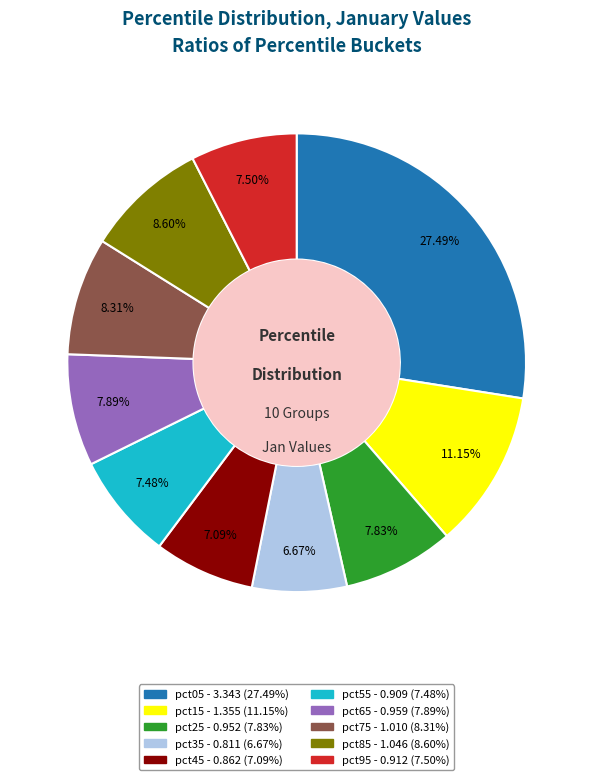

Which slice is the largest?

pct05